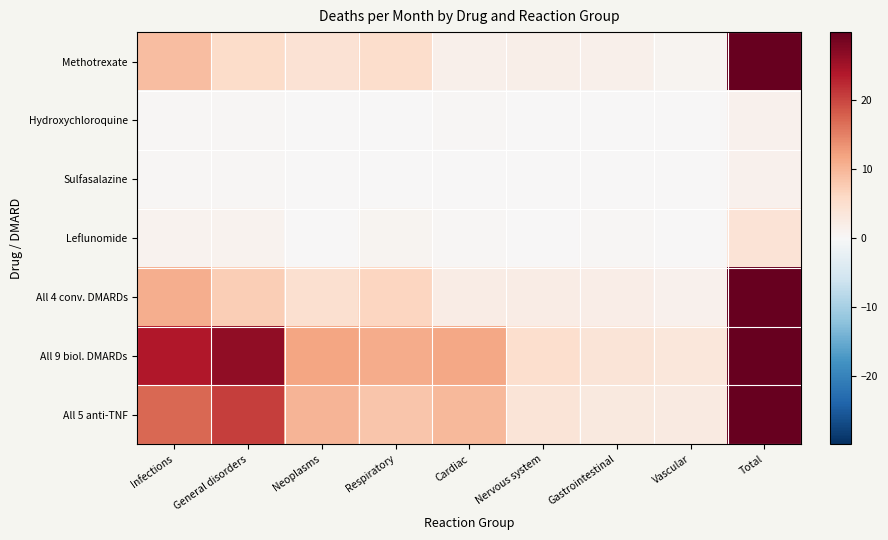

At Respiratory, list the series in order from smallest to largest.

Hydroxychloroquine, Sulfasalazine, Leflunomide, Methotrexate, All 4 conv. DMARDs, All 5 anti-TNF, All 9 biol. DMARDs